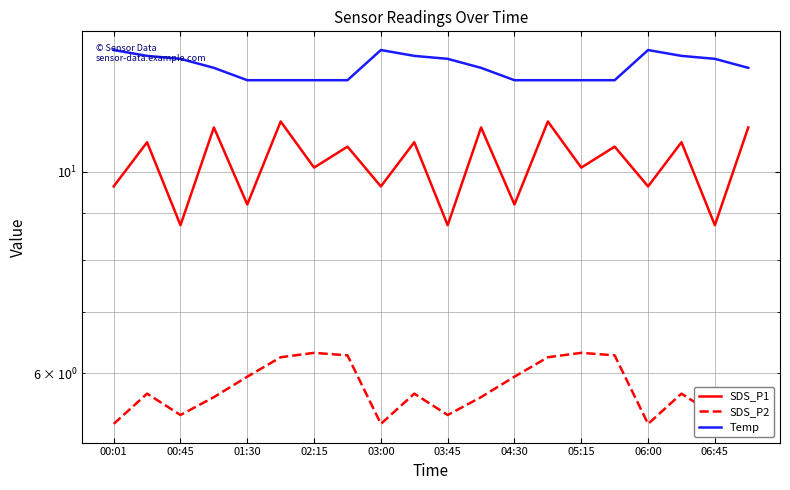

How many lines are shown in the chart?

3